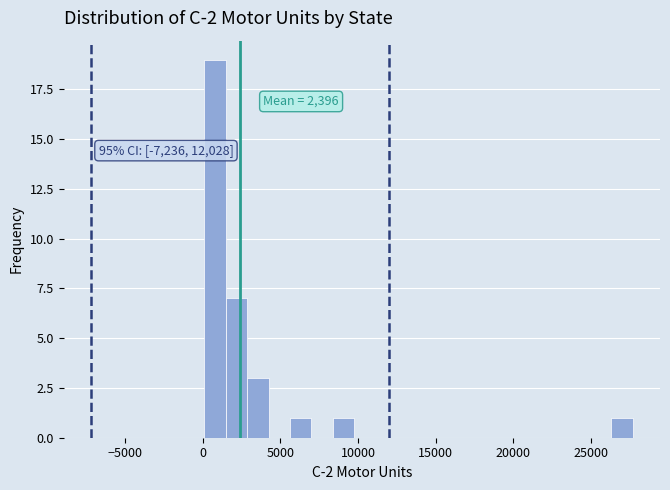

Read against the x-axis, roughly where is the centre of the tallest bar?

1000